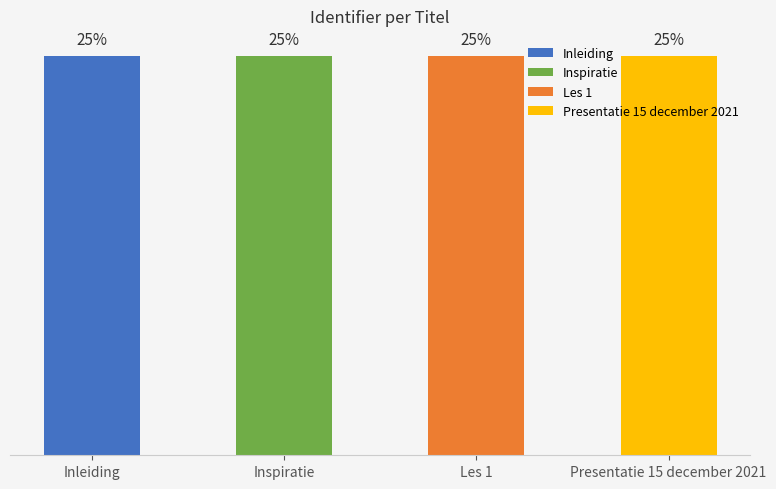

Where does the data first go above 25?

Inspiratie